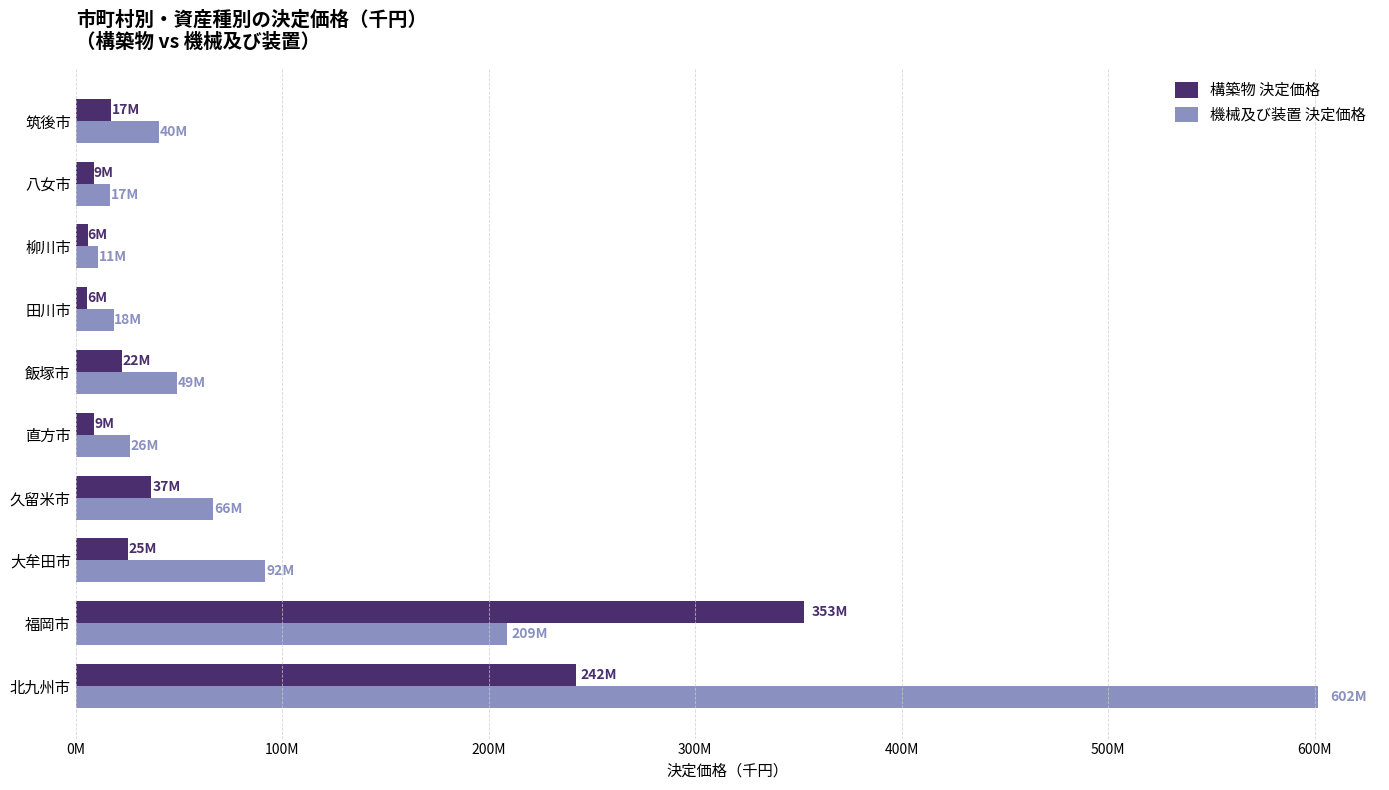

What are all the series names shown in the legend?

構築物 決定価格, 機械及び装置 決定価格